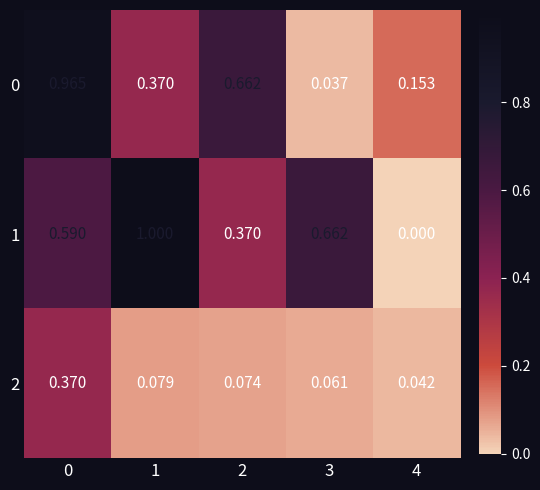

Which series has the largest range (max minus min)?

1